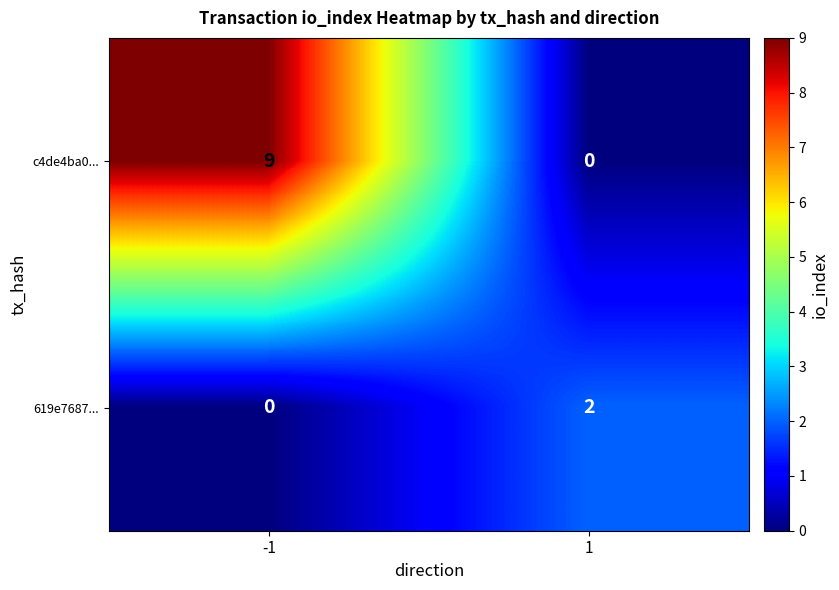

Which series has the largest total across all categories?

c4de4ba0...